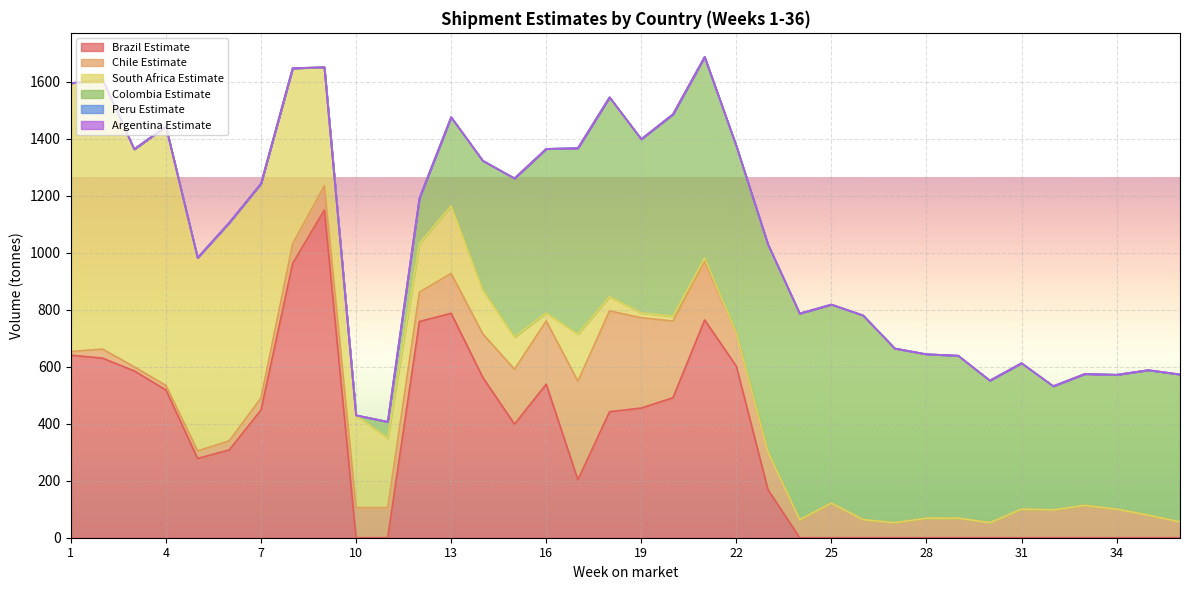

Reading left to right, transcribe all the data shown in this chart.

Brazil Estimate: 640.5	630.0	585.2	518.5	278.0	308.2	448.0	962.8	1149.8	0.0	0.0	758.8	787.2	562.0	398.5	538.8	203.5	442.0	455.0	491.0	764.0	601.8	168.2	0.0	0.0	0.0	0.0	0.0	0.0	0.0	0.0	0.0	0.0	0.0	0.0	0.0
Chile Estimate: 12.8	31.8	14.5	15.8	26.5	31.8	42.2	68.8	84.8	105.5	105.5	103.0	140.0	153.0	192.8	221.8	345.8	353.8	316.8	269.2	206.0	116.2	132.0	63.2	121.5	63.2	52.8	68.5	68.8	52.8	100.2	97.8	113.5	100.2	79.2	55.5
South Africa Estimate: 941.5	945.8	763.3	908.8	677.6	765.6	751.9	615.7	416.2	324.0	243.1	171.1	236.7	153.4	112.5	27.5	165.0	49.7	16.6	16.6	11.0	0.0	0.0	0.0	0.0	0.0	0.0	0.0	0.0	0.0	0.0	0.0	0.0	0.0	0.0	0.0
Colombia Estimate: 0.0	0.0	0.0	0.0	0.0	0.0	0.0	0.0	0.0	0.0	58.1	158.4	311.5	454.1	557.0	576.1	652.6	699.9	610.1	708.8	705.9	656.6	728.6	723.4	696.7	716.8	611.2	575.3	570.0	498.7	512.2	434.0	461.2	471.5	508.7	517.4
Peru Estimate: 0.0	0.0	0.0	0.0	0.0	0.0	0.0	0.0	0.0	0.0	0.0	0.0	0.0	0.0	0.0	0.0	0.0	0.0	0.0	0.0	0.0	0.0	0.0	0.0	0.0	0.0	0.0	0.0	0.0	0.0	0.0	0.0	0.0	0.0	0.0	0.0
Argentina Estimate: 0.0	0.0	0.0	0.0	0.0	0.0	0.0	0.0	0.0	0.0	0.0	0.0	0.0	0.0	0.0	0.0	0.0	0.0	0.0	0.0	0.0	0.0	0.0	0.0	0.0	0.0	0.0	0.0	0.0	0.0	0.0	0.0	0.0	0.0	0.0	0.0